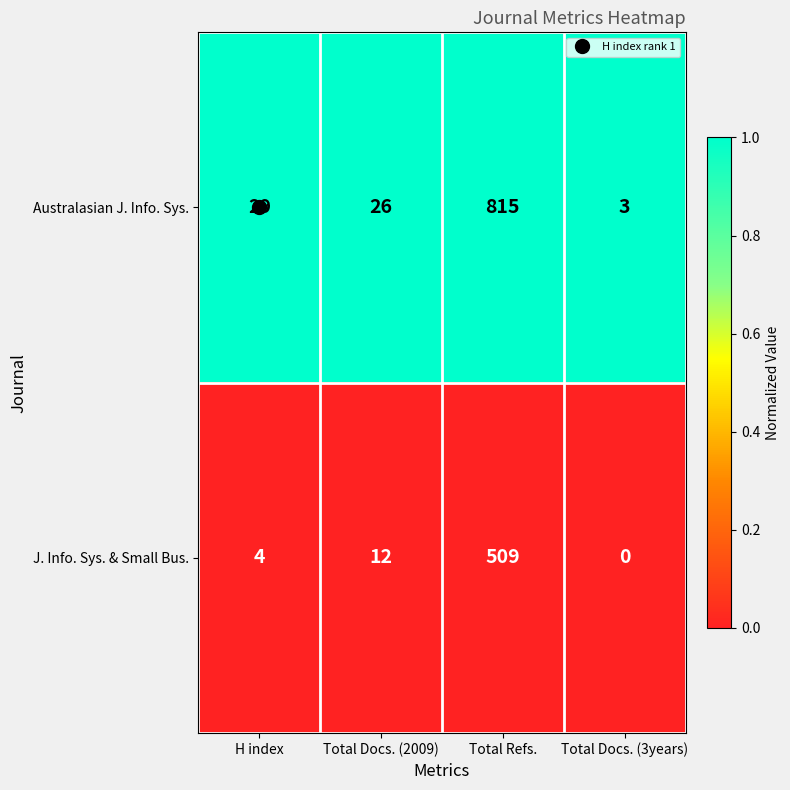

At H index, list the series in order from largest to smallest.

Australasian J. Info. Sys., J. Info. Sys. & Small Bus.